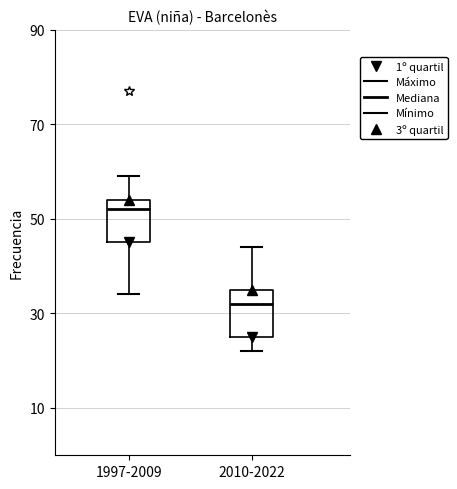

Reading left to right, transcribe this box plot: for each box, give where its median line is, the range the box spans, and where its two whiskers end, as read against the y-axis. The values are not printed on the chart, so give them approximately, as read against the axis.

1997-2009: median 52, box 46 to 54, whiskers 34 to 60
2010-2022: median 32, box 26 to 36, whiskers 22 to 44